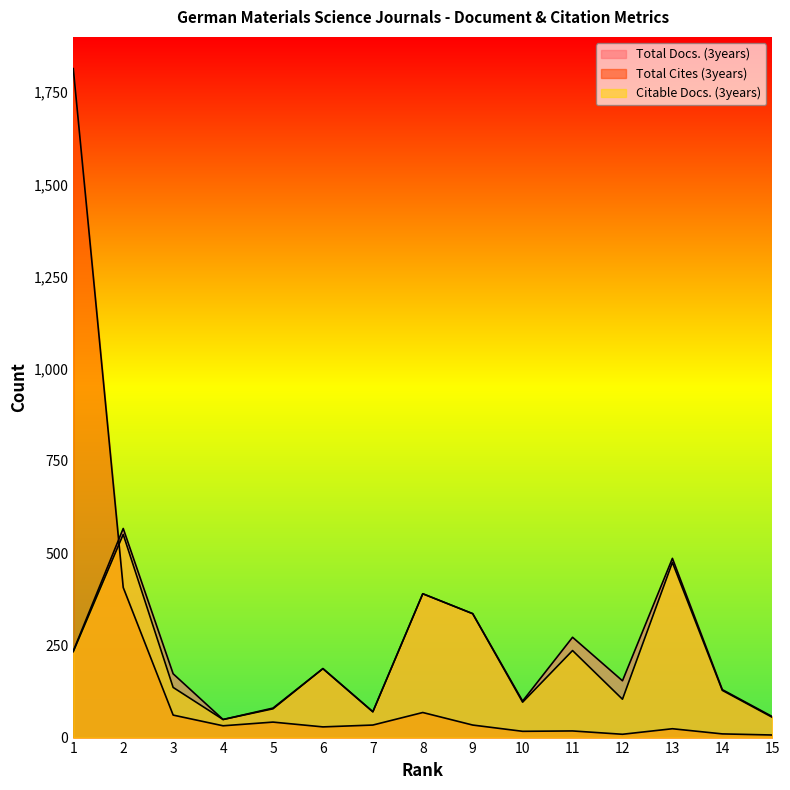

The value of Total Docs. (3years) at 3 is 173. True or false?

True